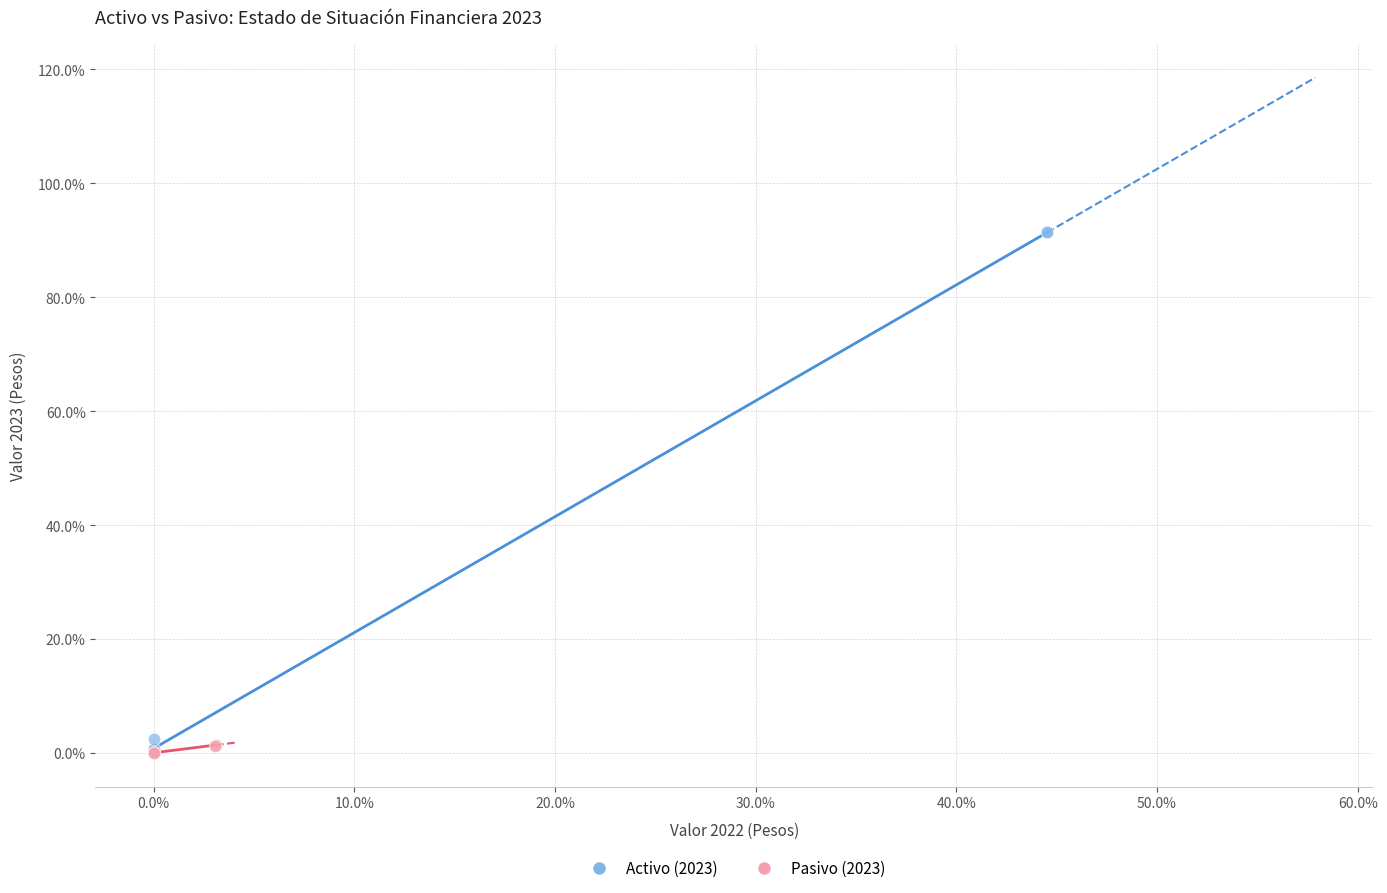

Which series contains the highest Y value?

Activo (2023)